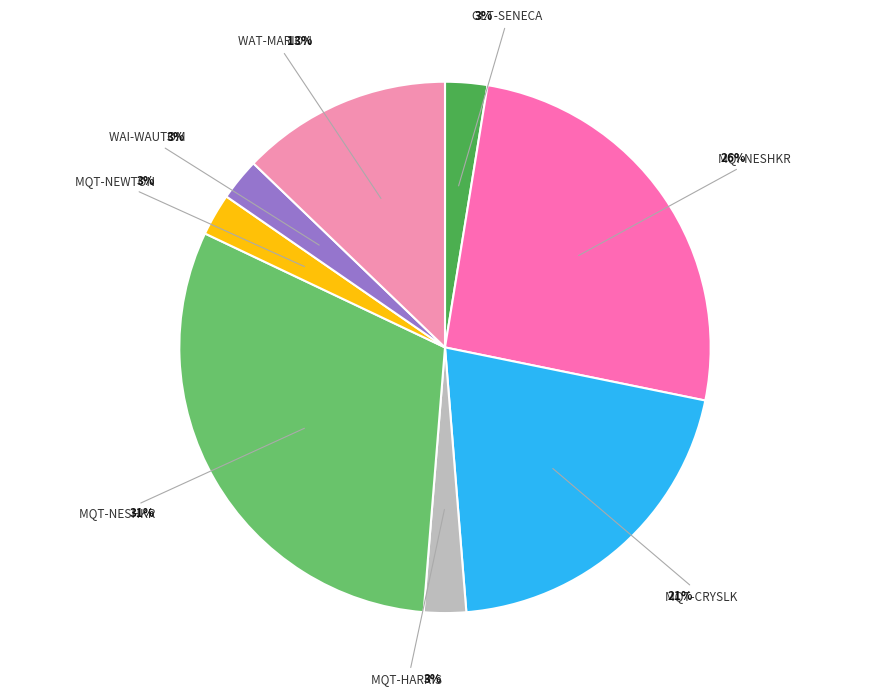

To the nearest percent, what is the average slice percentage?

12%